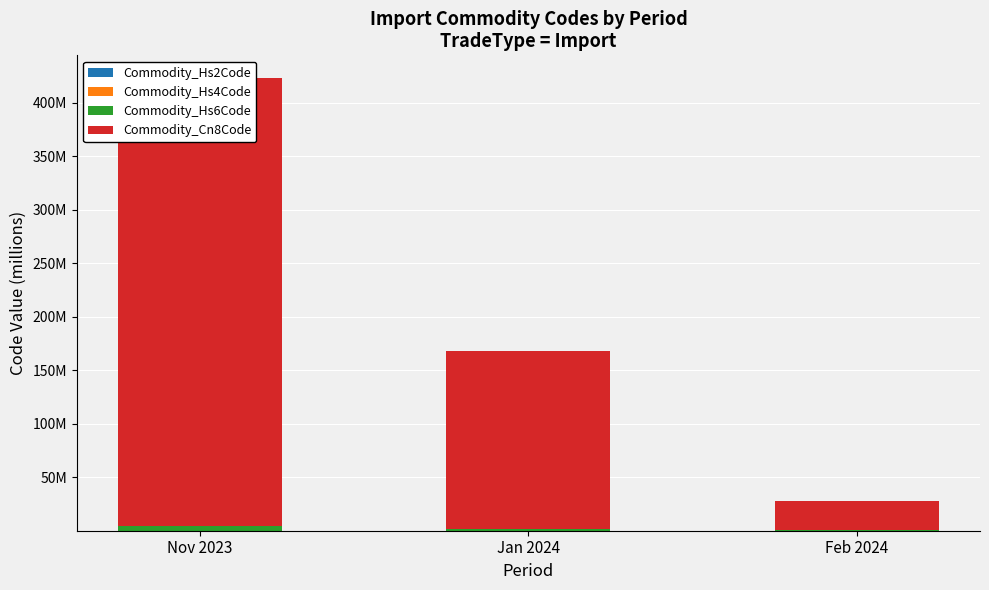

At how many categories does at least one series exceed 120?

2